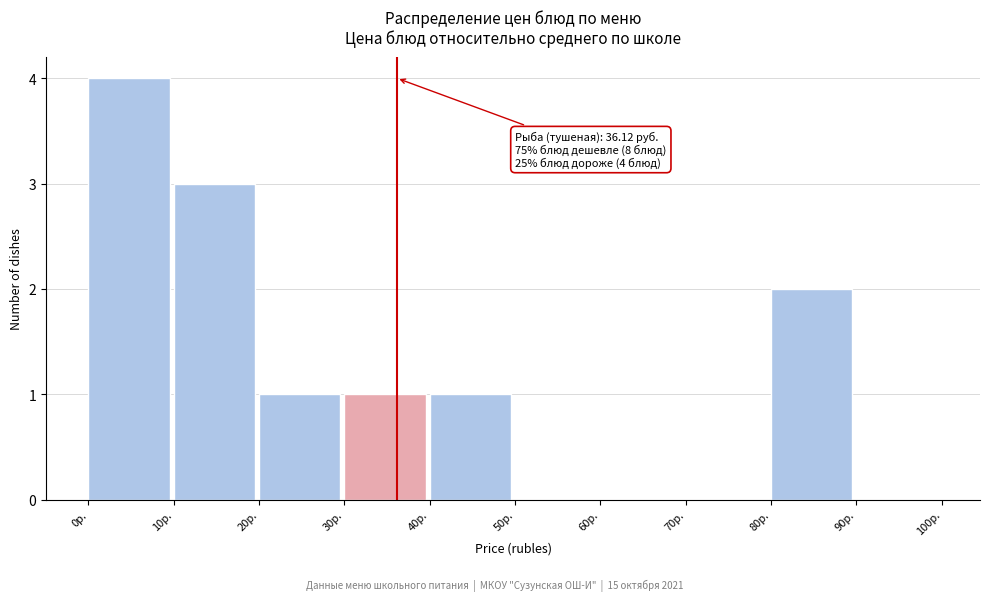

Which range on the x-axis has the tallest bar?

0 to 10